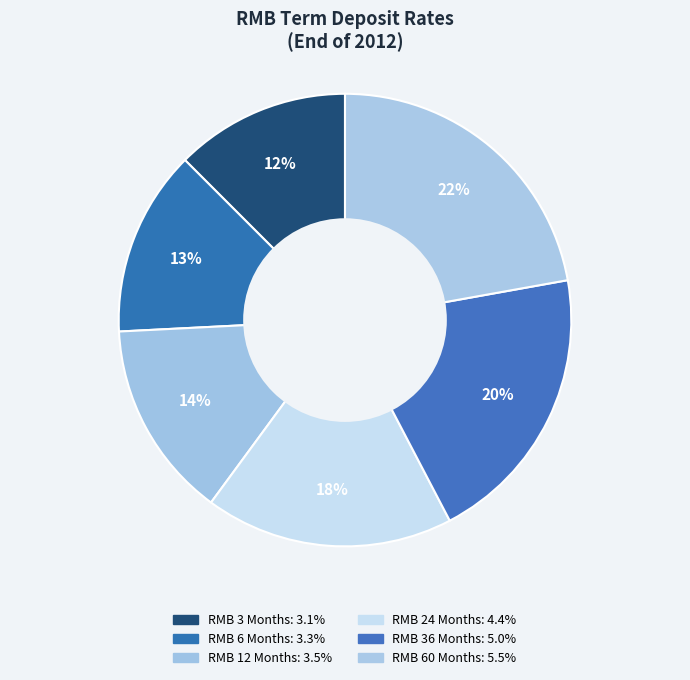

How many slices are in this pie chart?

6